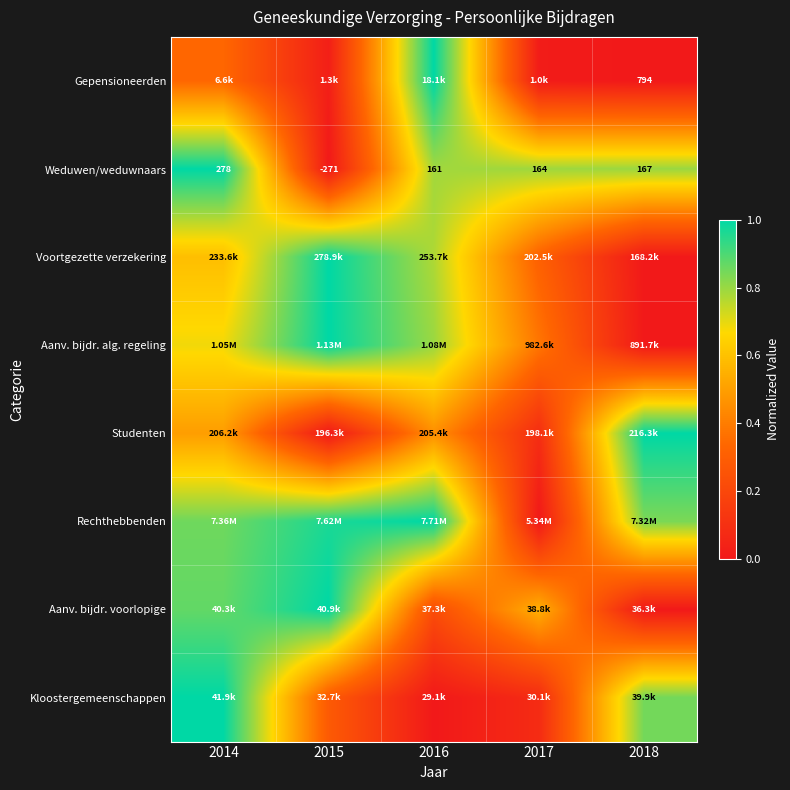

True or false: Kloostergemeenschappen has a value of 0.6 at 2016.

False